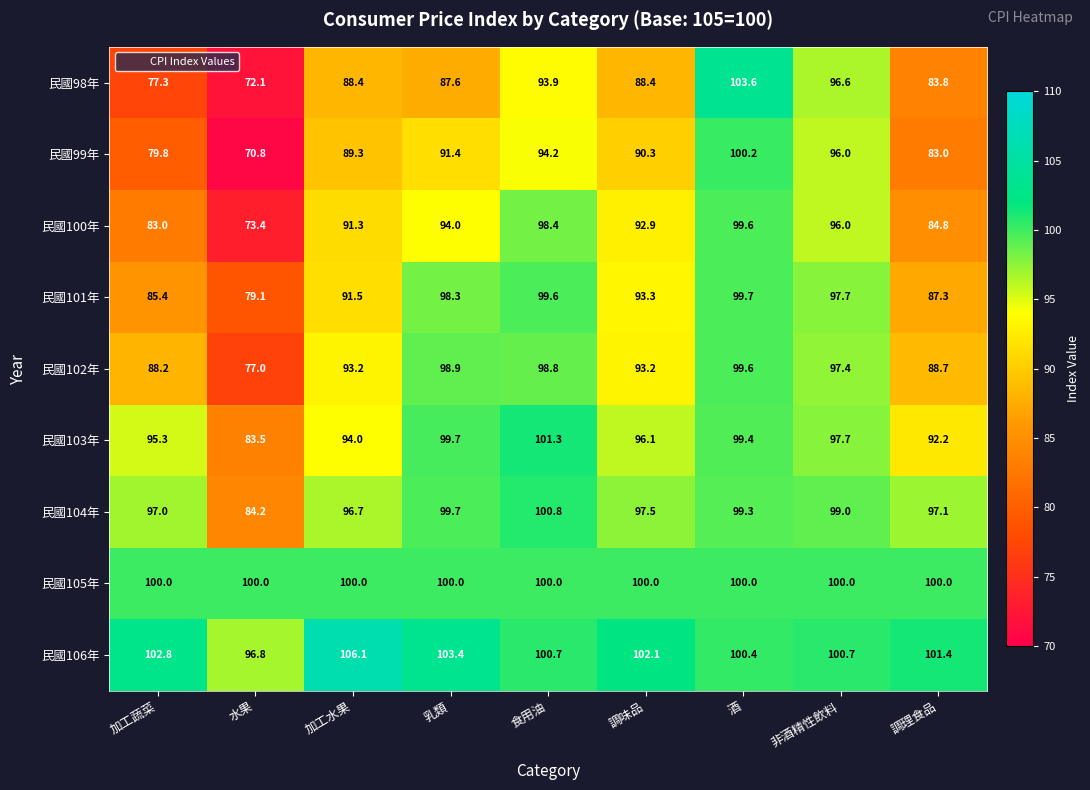

The 民國99年 series shows 124.6 at 加工水果. True or false?

False